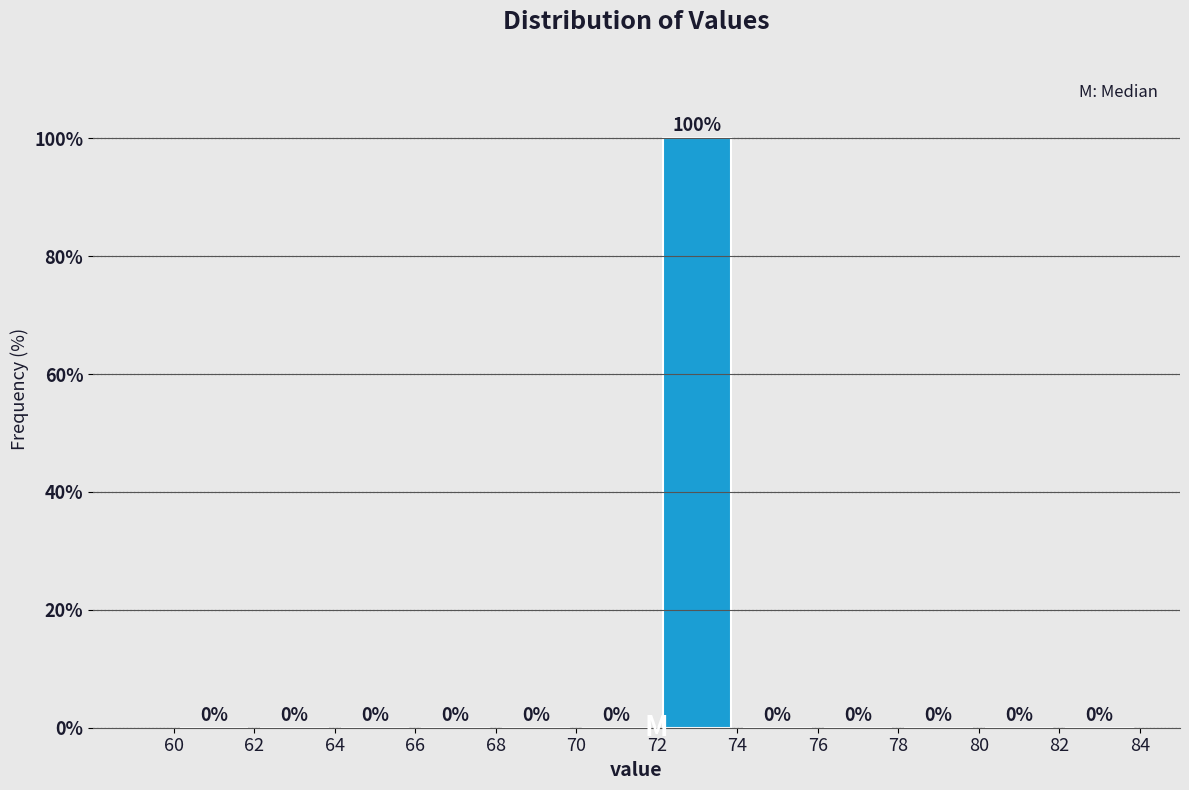

How tall is the bar that spans 72 to 74 on the x-axis?

100